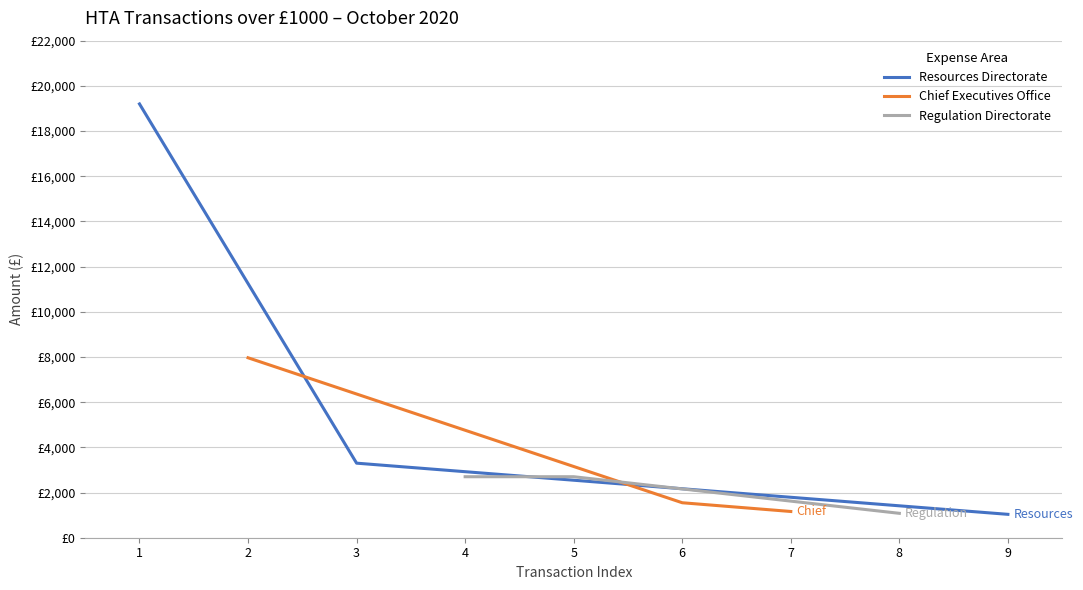

How many values in the Chief Executives Office series exceed 1548?

1